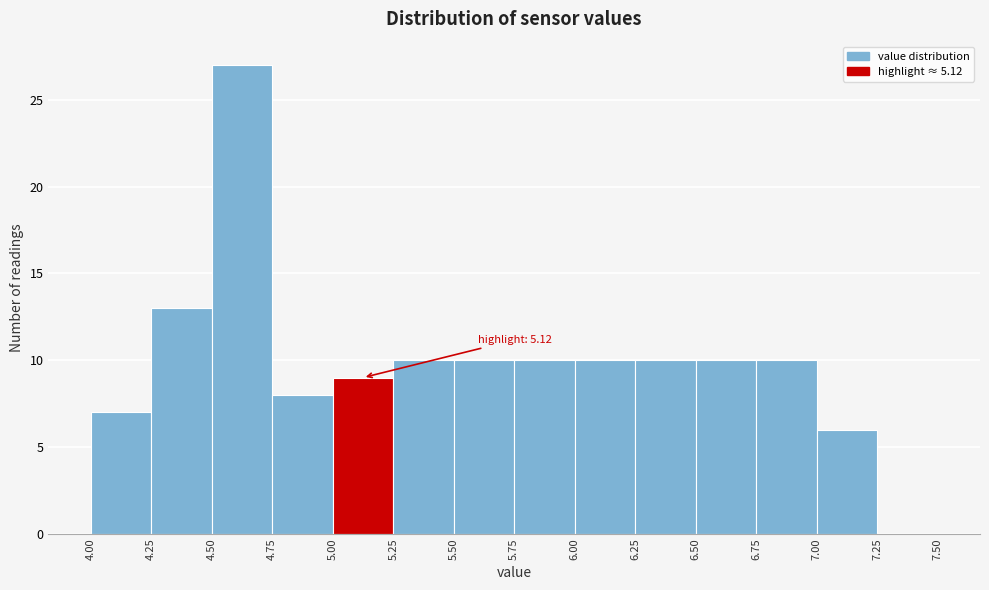

Which range on the x-axis has the tallest bar?

4.50 to 4.75